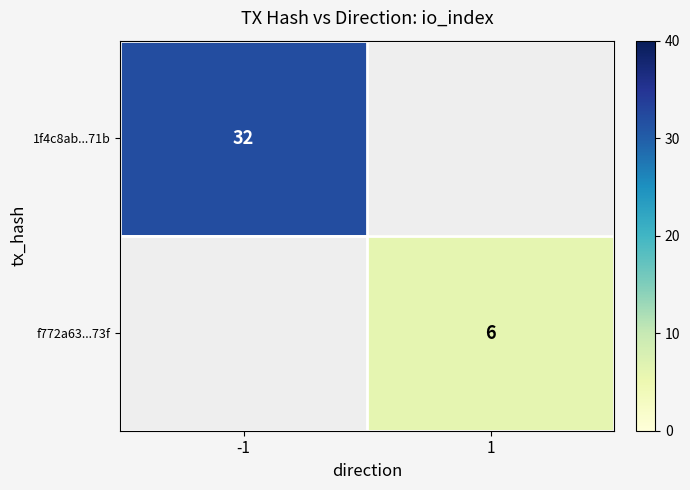

The value of 1f4c8ab...71b at -1 is 32. True or false?

True